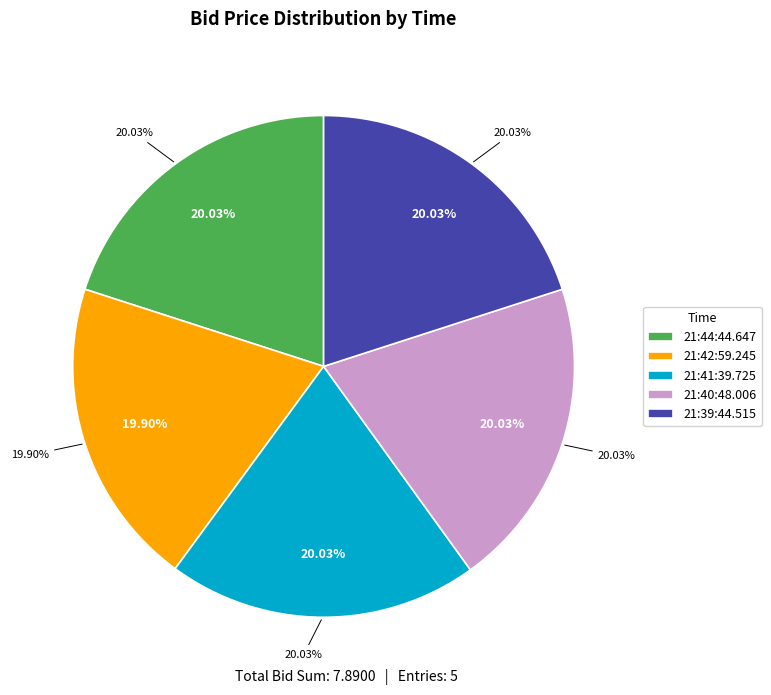

True or false: 21:39:44.515 accounts for 30% of the total.

False